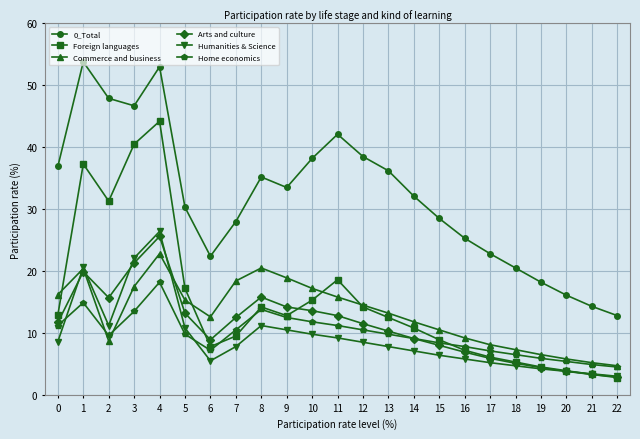

Which label corresponds to the smallest value in the chart?

22